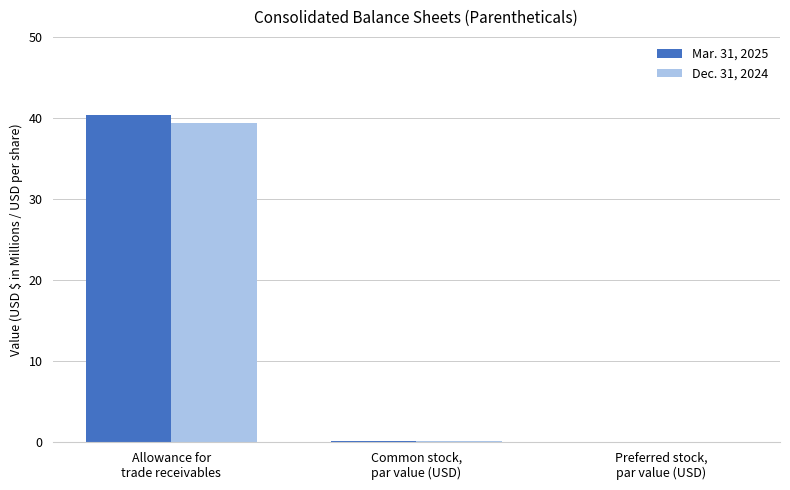

What is the sum of all Mar. 31, 2025 values?

40.5